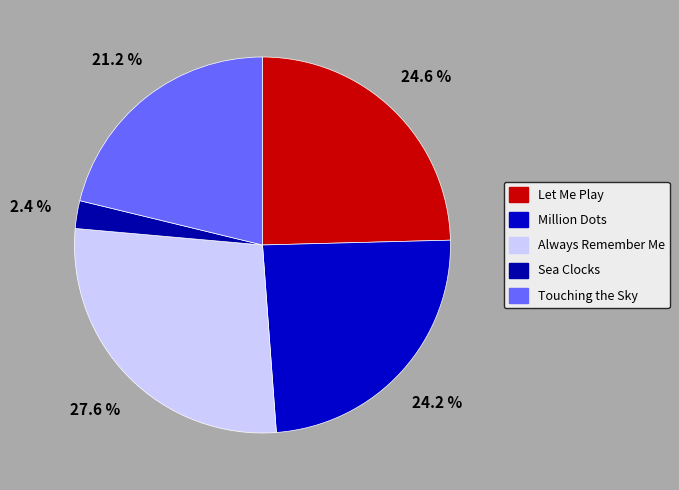

Count the number of slices in the pie.

5